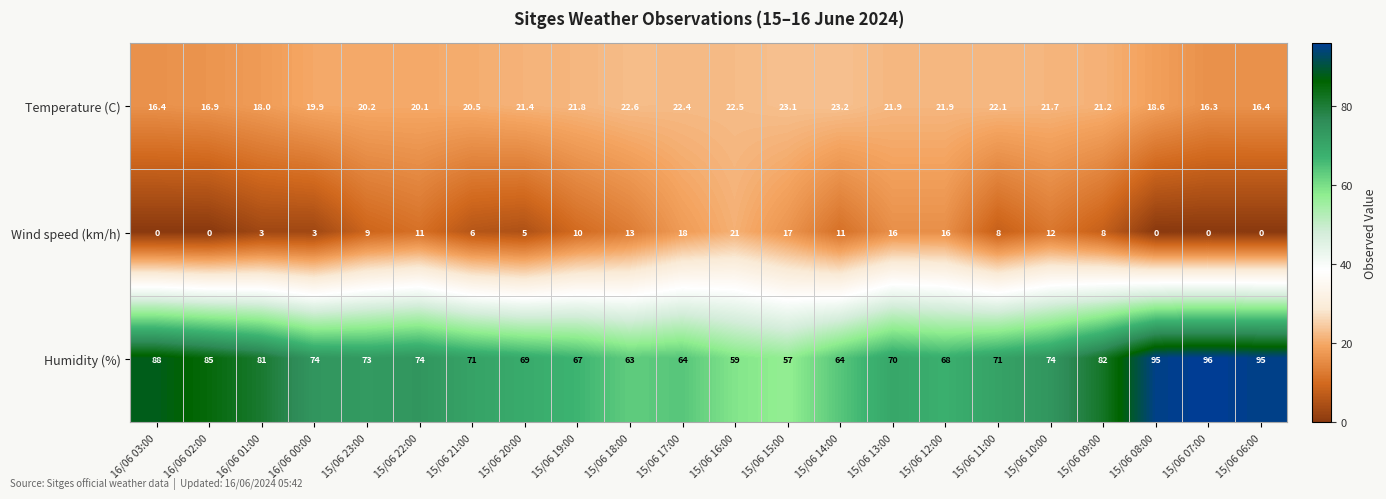

How many values in the Temperature (C) series are below 21?

10